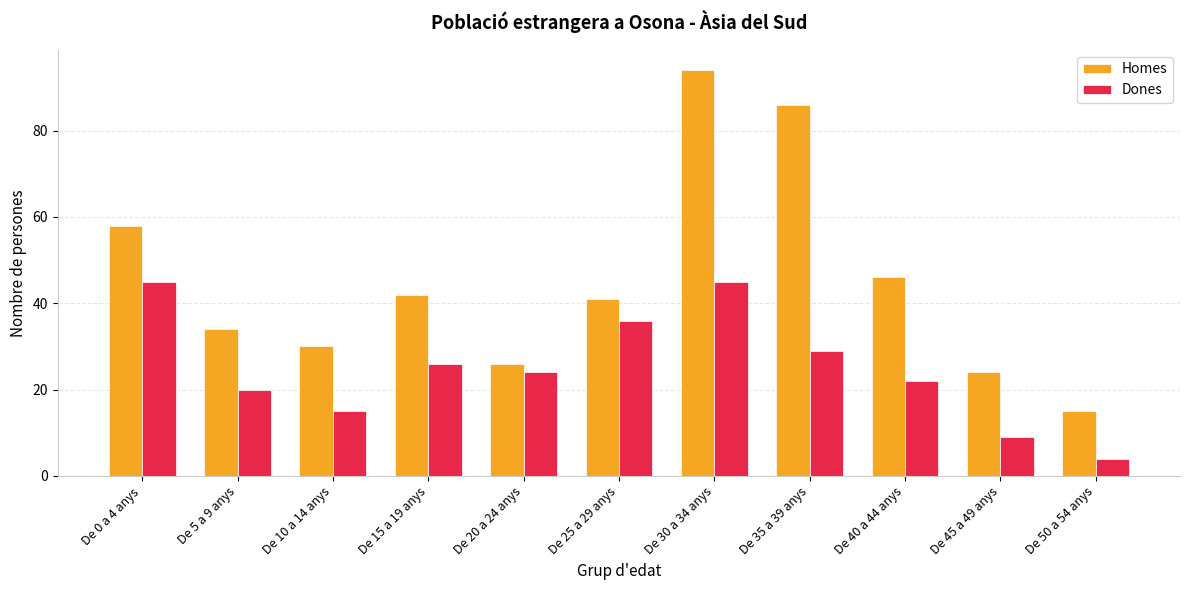

What is the sum of the Dones values at De 5 a 9 anys and De 20 a 24 anys?

44